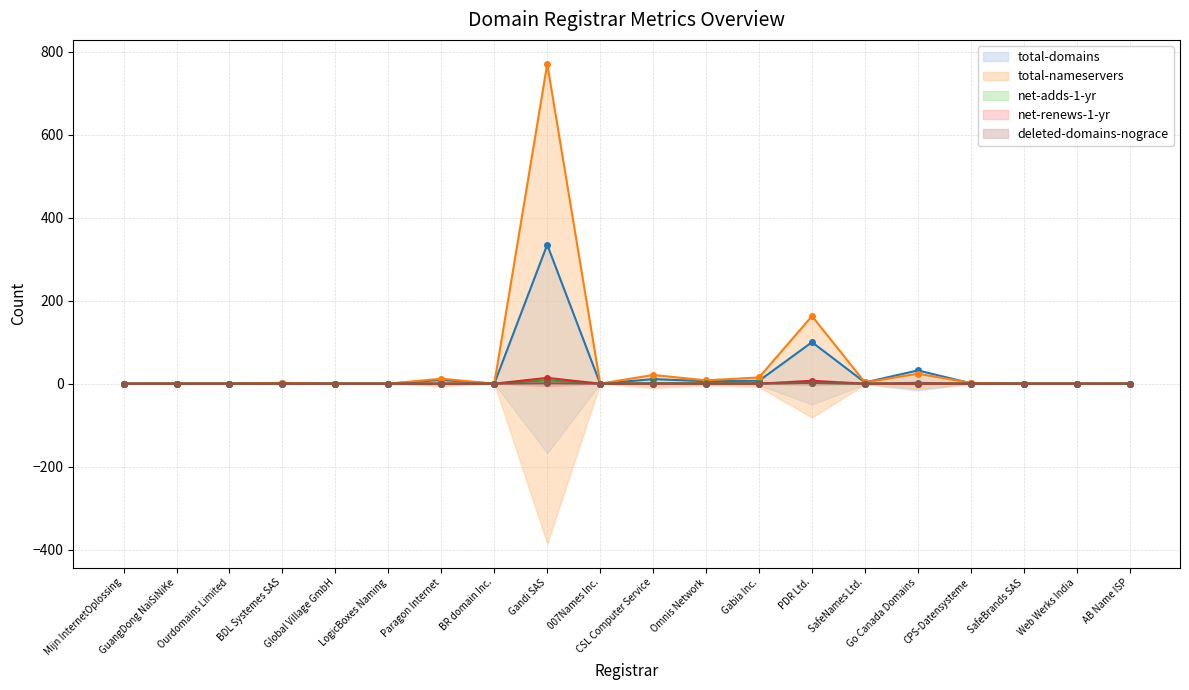

How many lines are shown in the chart?

5